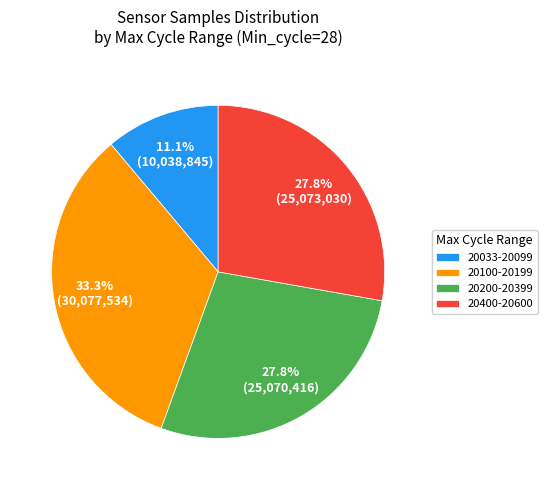

Which slice is the smallest?

20033-20099